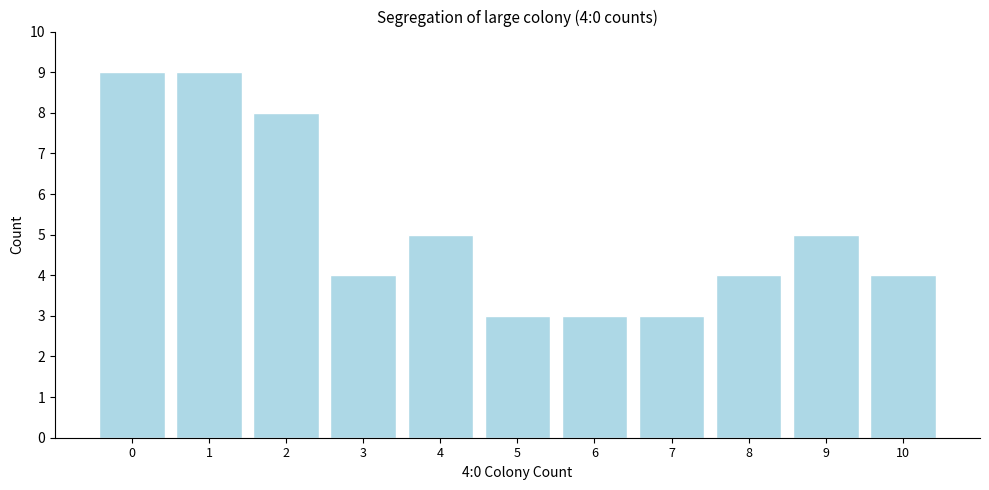

Reading right to left, what are all the values shown in this chart?

4	5	4	3	3	3	5	4	8	9	9